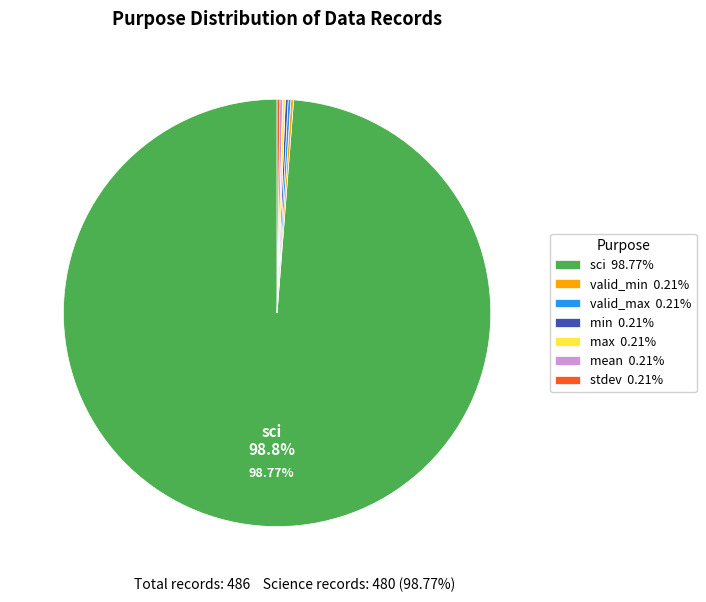

Does any single category account for the majority?

Yes